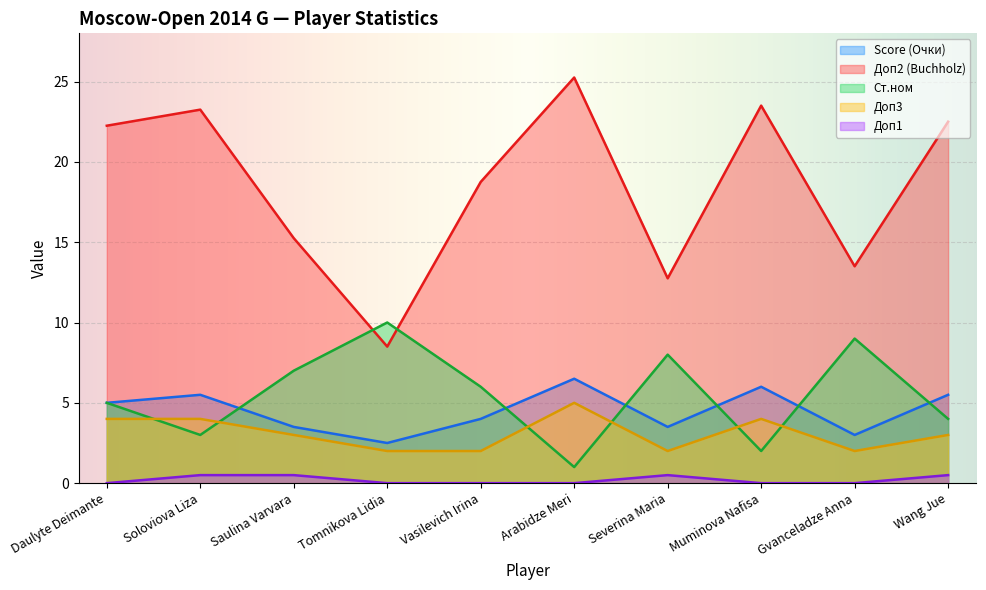

How many interior local valleys does the Доп2 (Buchholz) series have?

3